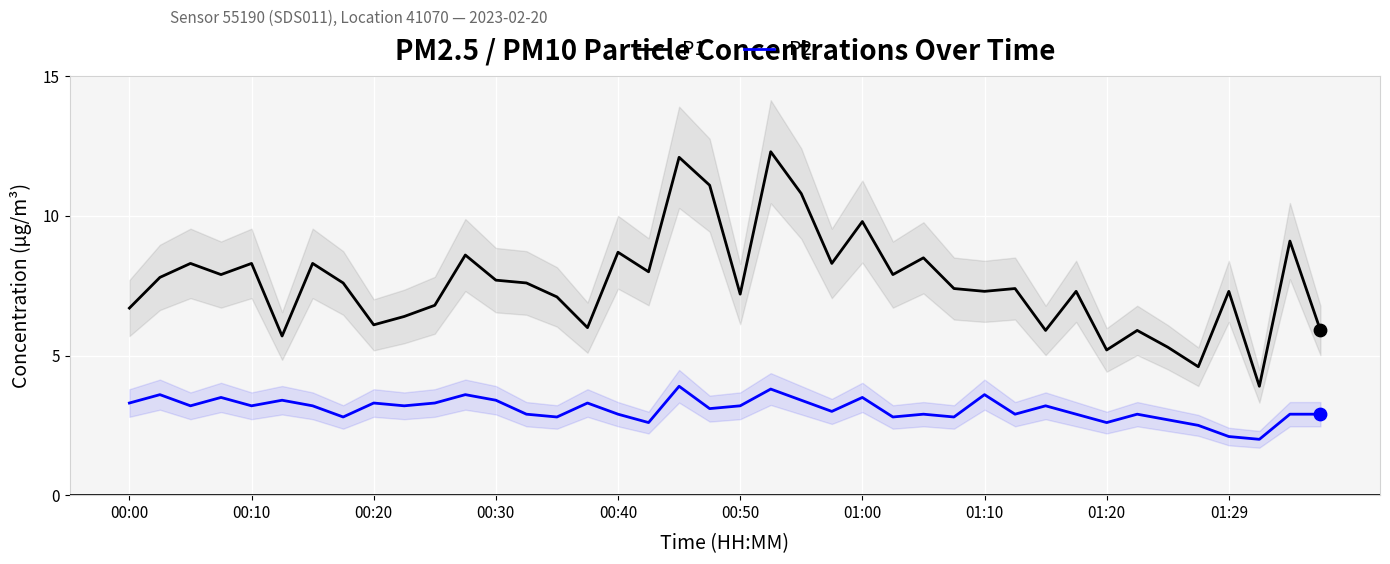

Which series has the widest spread of Y values?

P1